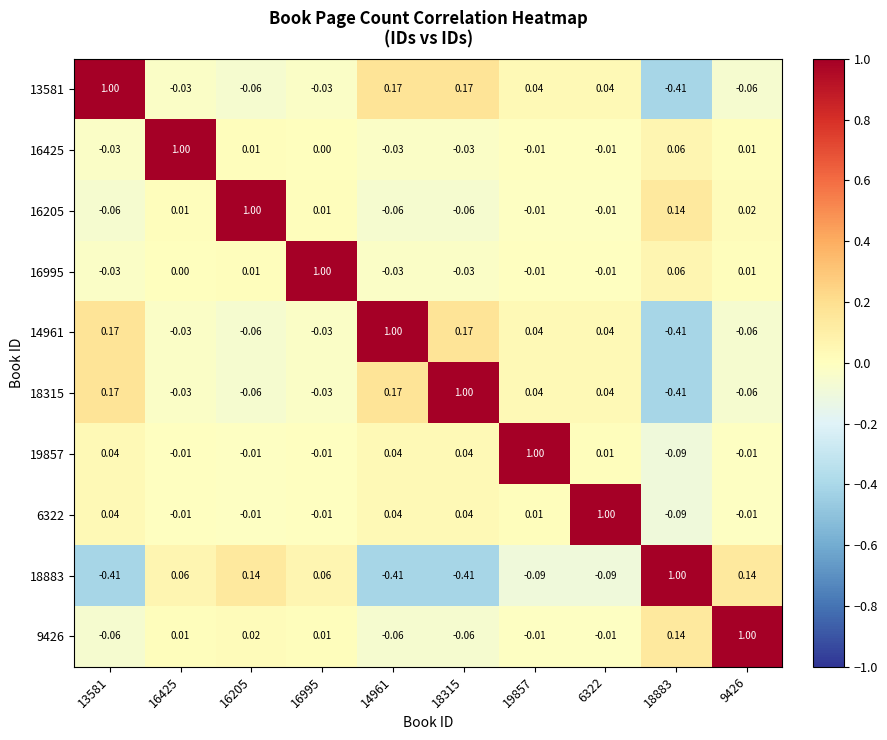

Is the value of 16205 at 14961 greater than the value of 14961 at 6322?

No